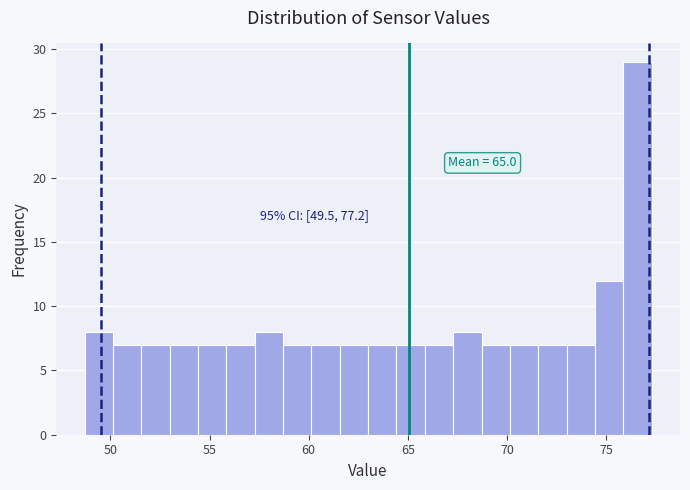

Read against the x-axis, roughly where is the centre of the tallest bar?

76.5